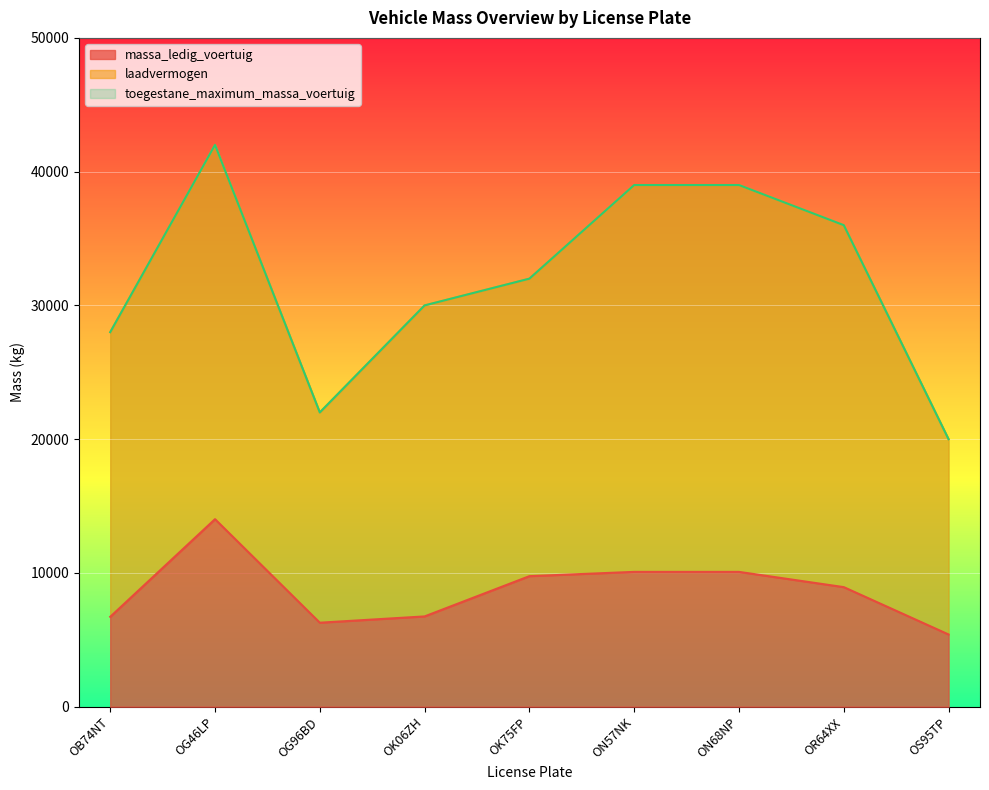

What is the difference between the maximum and minimum values in the toegestane_maximum_massa_voertuig series?

22000